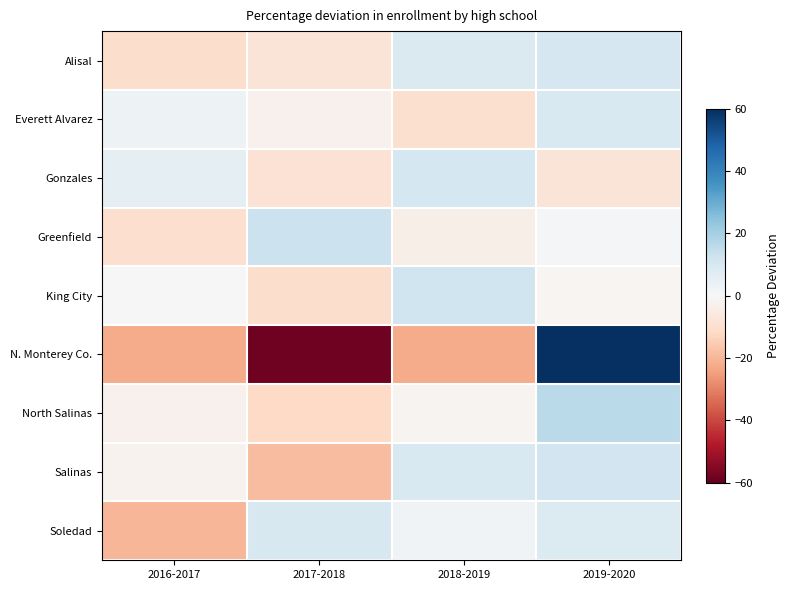

At which category is the sum across all series the highest?

2019-2020